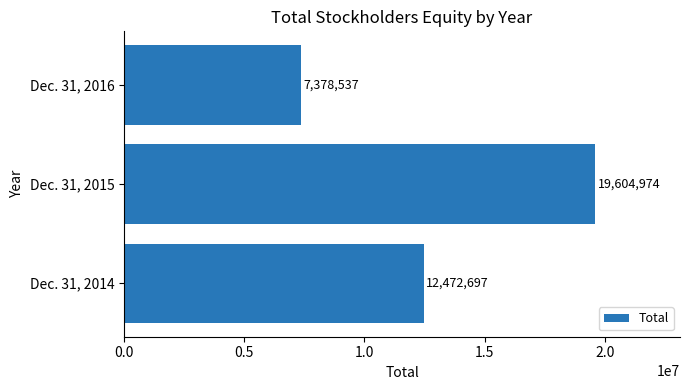

What is the difference between the values at Dec. 31, 2014 and Dec. 31, 2015?

7132277